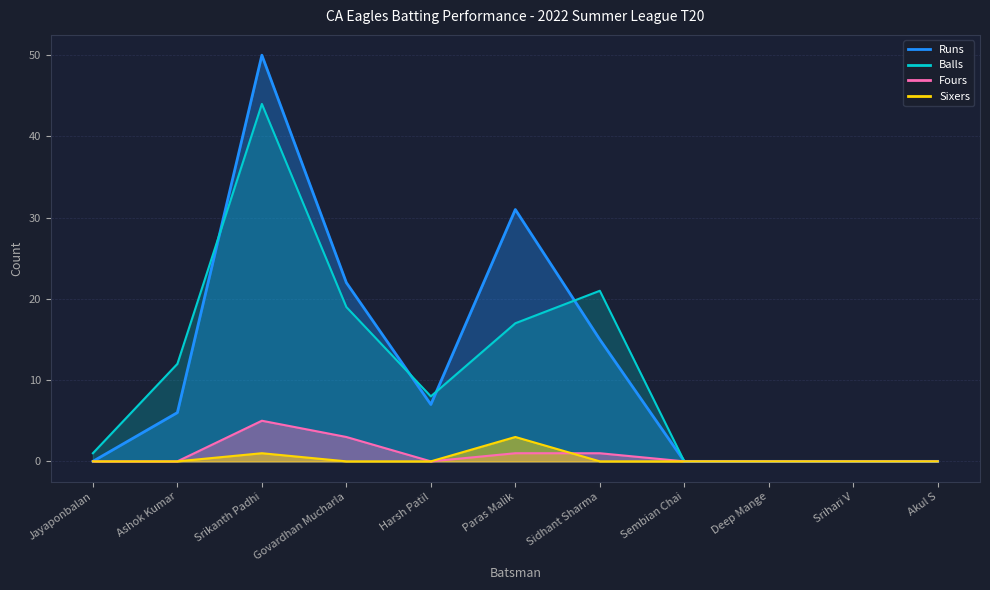

True or false: Balls and Sixers cross at least once.

False